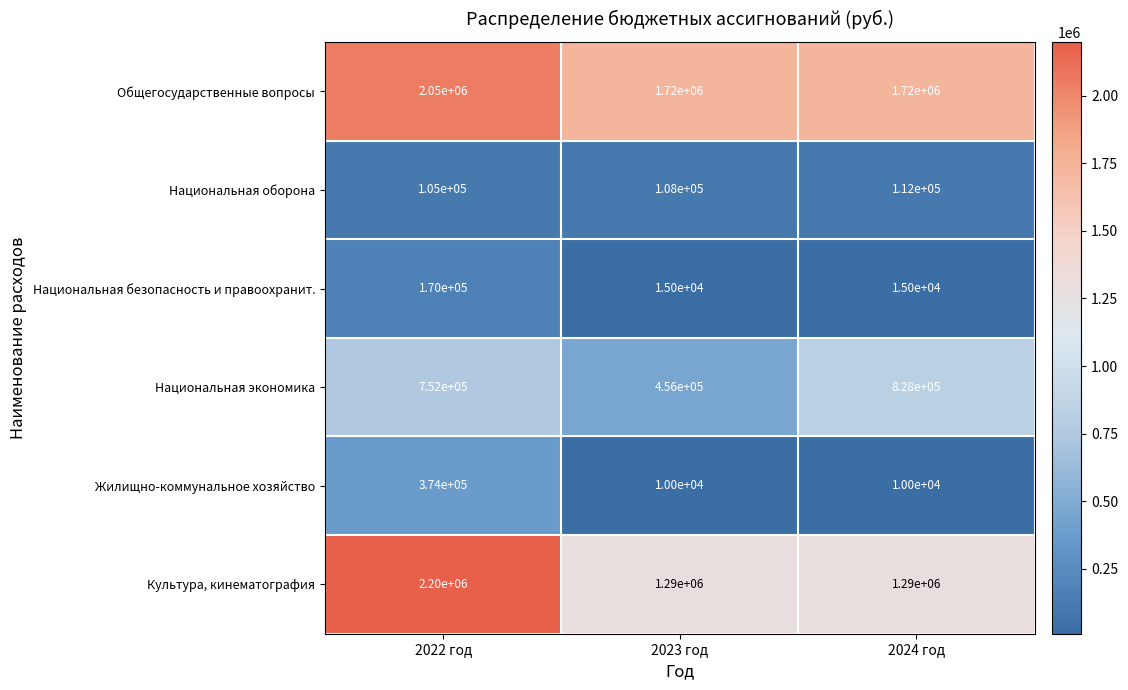

Is it true that Культура, кинематография equals 1934598 at 2024 год?

False